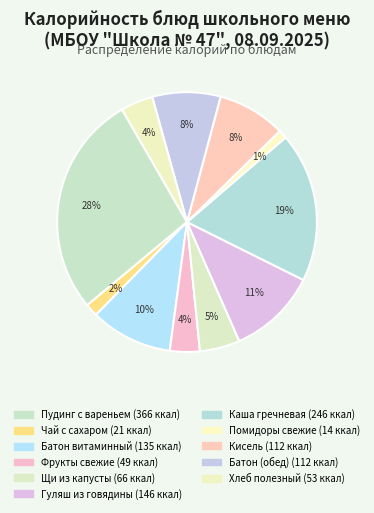

Approximately how many times larger is the value at Хлеб полезный compared to Батон (обед)?

0.5